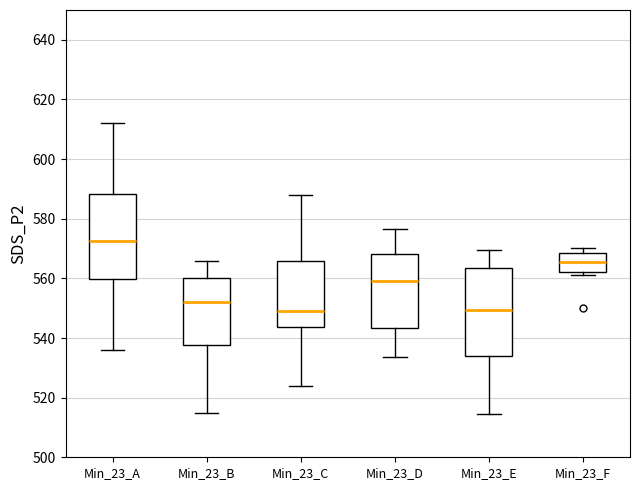

Which box has the highest median line?

Min_23_A